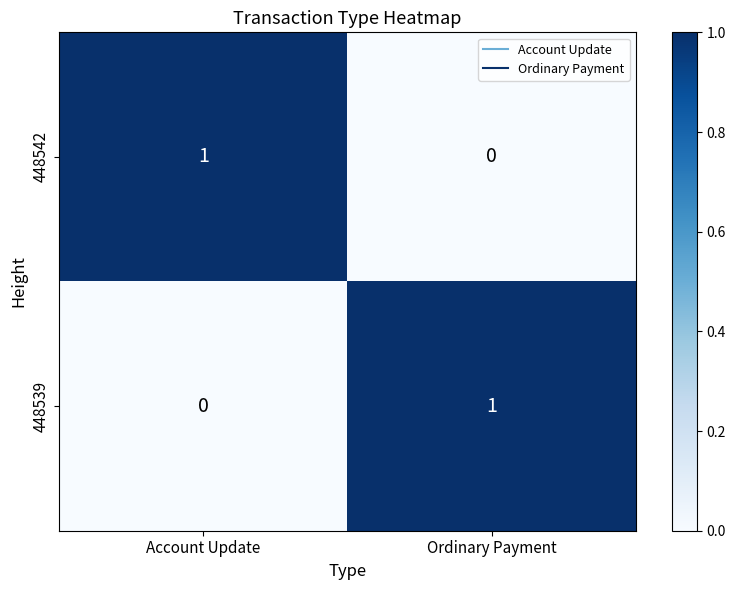

Count the number of data series in this chart.

2